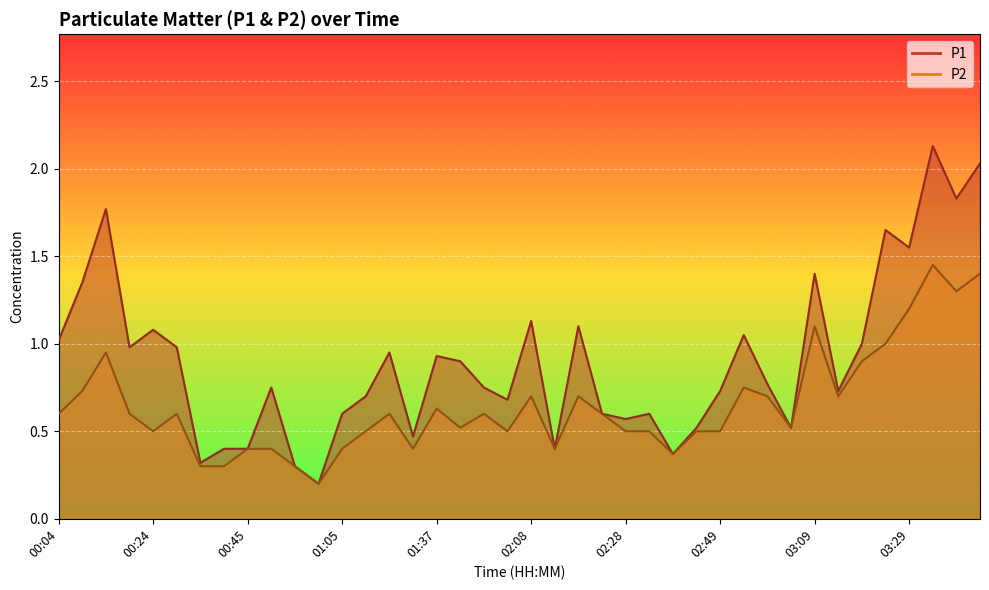

What is the minimum value for P2?

0.2